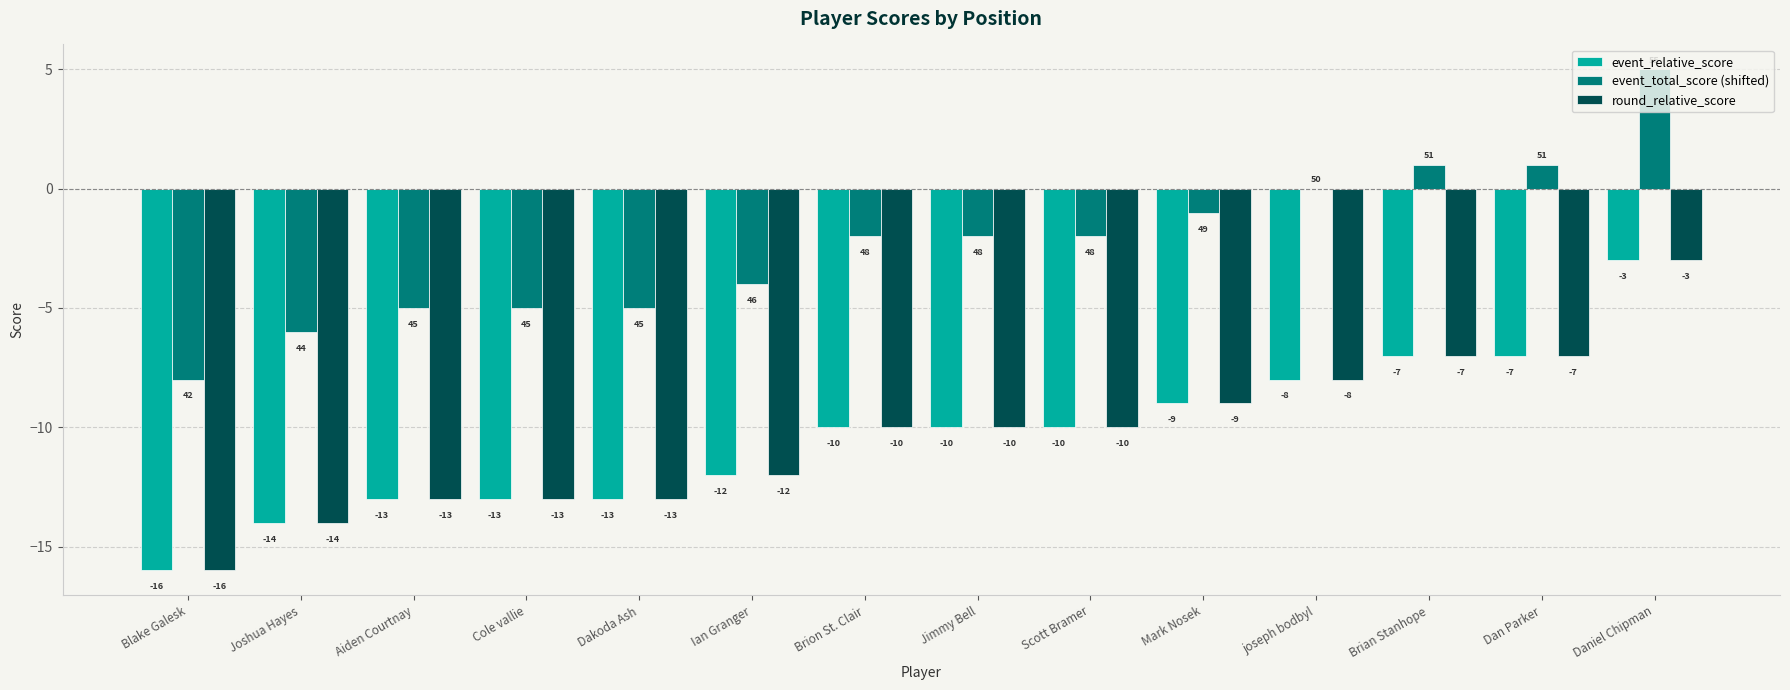

True or false: event_total_score (shifted) has a value of 5 at joseph bodbyl.

False